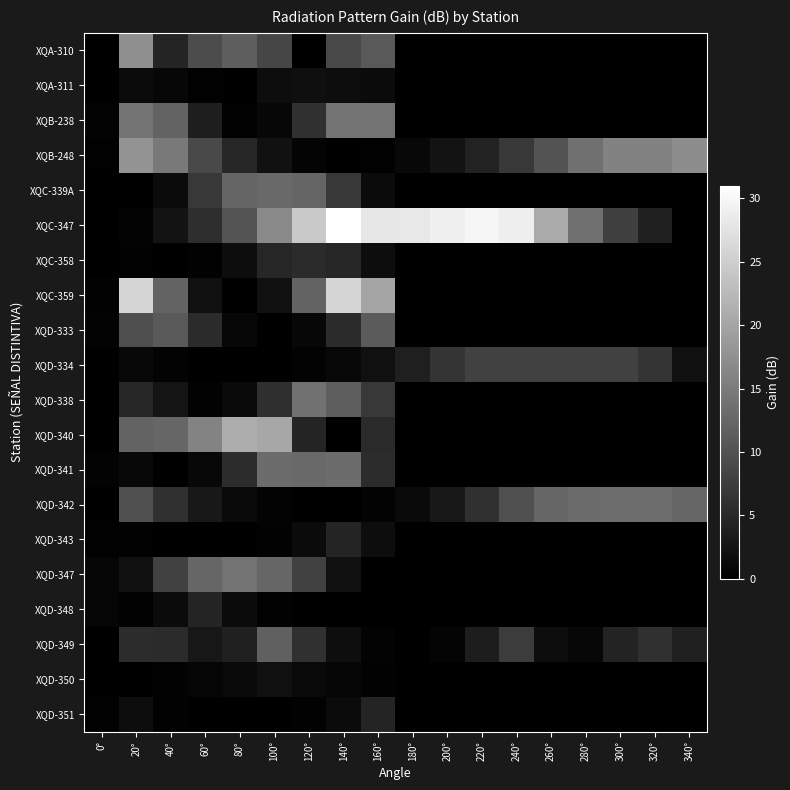

Count the number of data series in this chart.

20